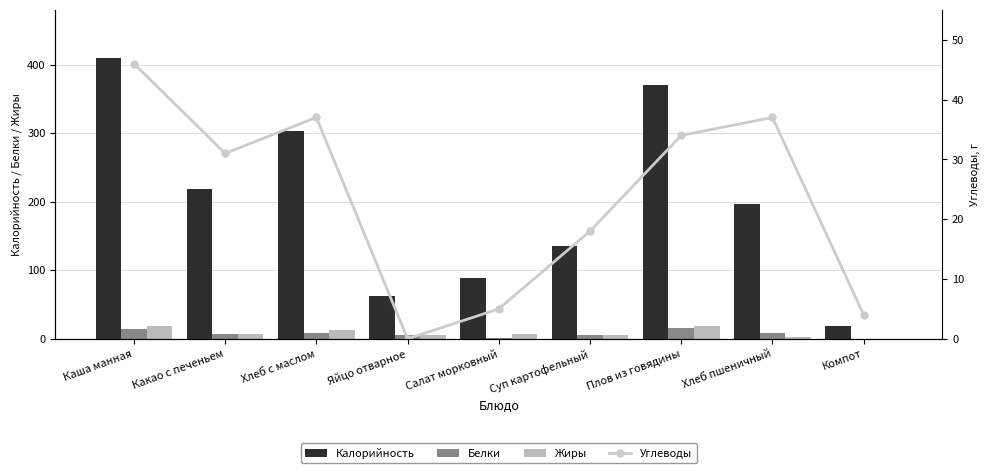

At which category is the sum across all series the highest?

Каша манная